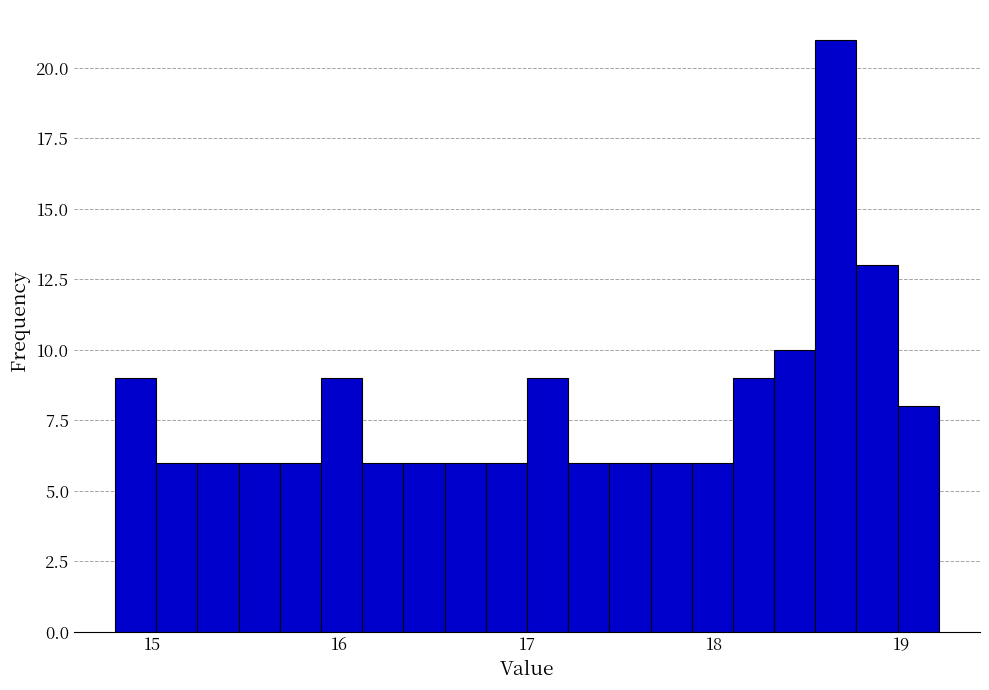

Read against the x-axis, roughly where is the centre of the tallest bar?

18.7